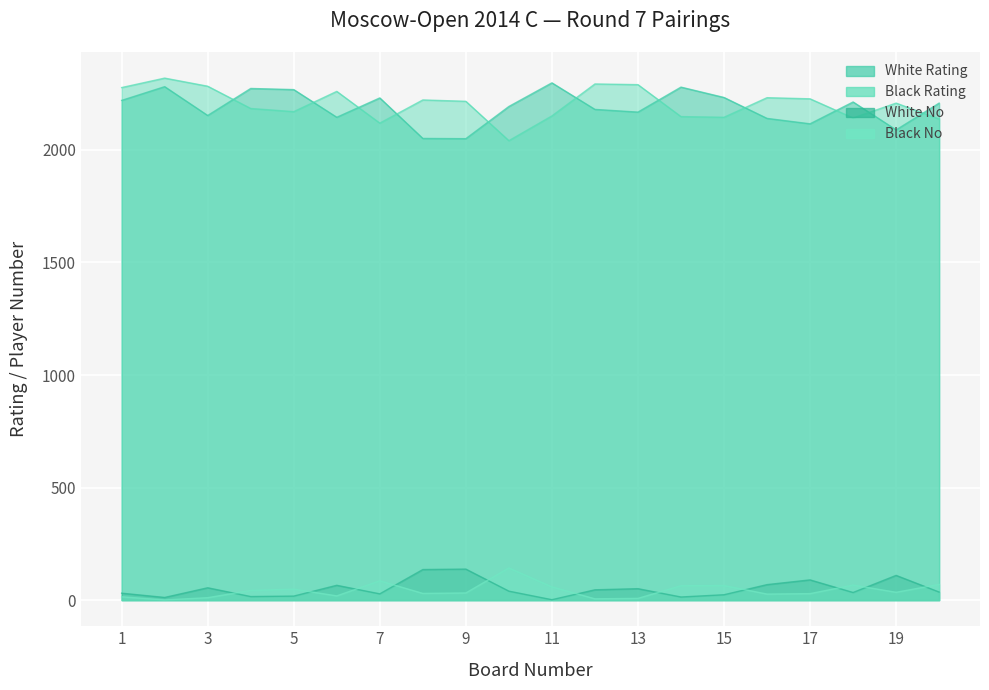

Reading left to right, extract all data points from this chart.

White Rating: 2220	2281	2153	2273	2268	2145	2231	2051	2050	2193	2298	2180	2168	2279	2233	2140	2116	2213	2089	2208
Black Rating: 2277	2319	2283	2184	2170	2260	2119	2222	2216	2041	2151	2293	2290	2148	2145	2232	2227	2142	2208	2137
White No: 31	12	55	16	18	66	28	136	138	40	2	46	51	14	24	69	90	34	110	36
Black No: 15	1	11	43	49	19	86	30	32	143	59	6	8	64	65	27	29	67	35	70